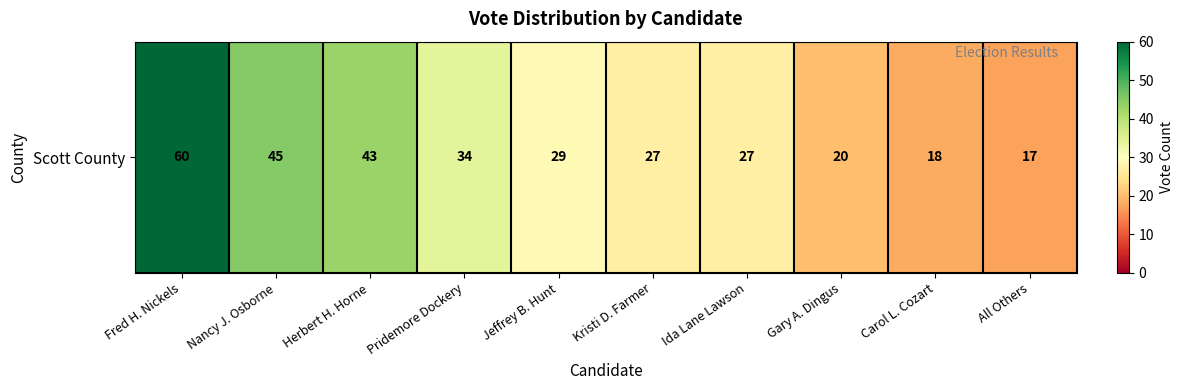

What is the ratio of the value at Kristi D. Farmer to the value at Fred H. Nickels?

0.5